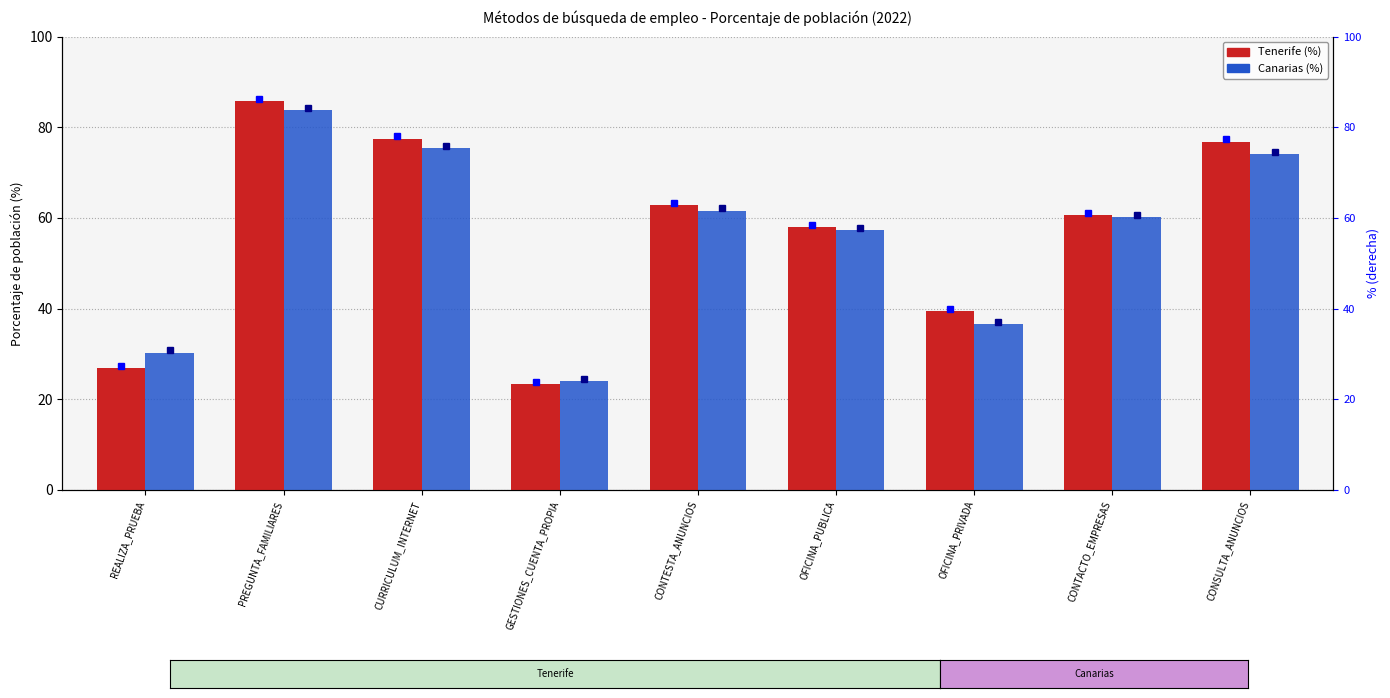

Reading left to right, extract all data points from this chart.

Tenerife: REALIZA_PRUEBA=26.9	PREGUNTA_FAMILIARES=85.7	CURRICULUM_INTERNET=77.5	GESTIONES_CUENTA_PROPIA=23.3	CONTESTA_ANUNCIOS=62.8	OFICINA_PUBLICA=58.0	OFICINA_PRIVADA=39.4	CONTACTO_EMPRESAS=60.7	CONSULTA_ANUNCIOS=76.8
Canarias: REALIZA_PRUEBA=30.3	PREGUNTA_FAMILIARES=83.8	CURRICULUM_INTERNET=75.5	GESTIONES_CUENTA_PROPIA=24.0	CONTESTA_ANUNCIOS=61.6	OFICINA_PUBLICA=57.3	OFICINA_PRIVADA=36.5	CONTACTO_EMPRESAS=60.2	CONSULTA_ANUNCIOS=74.1